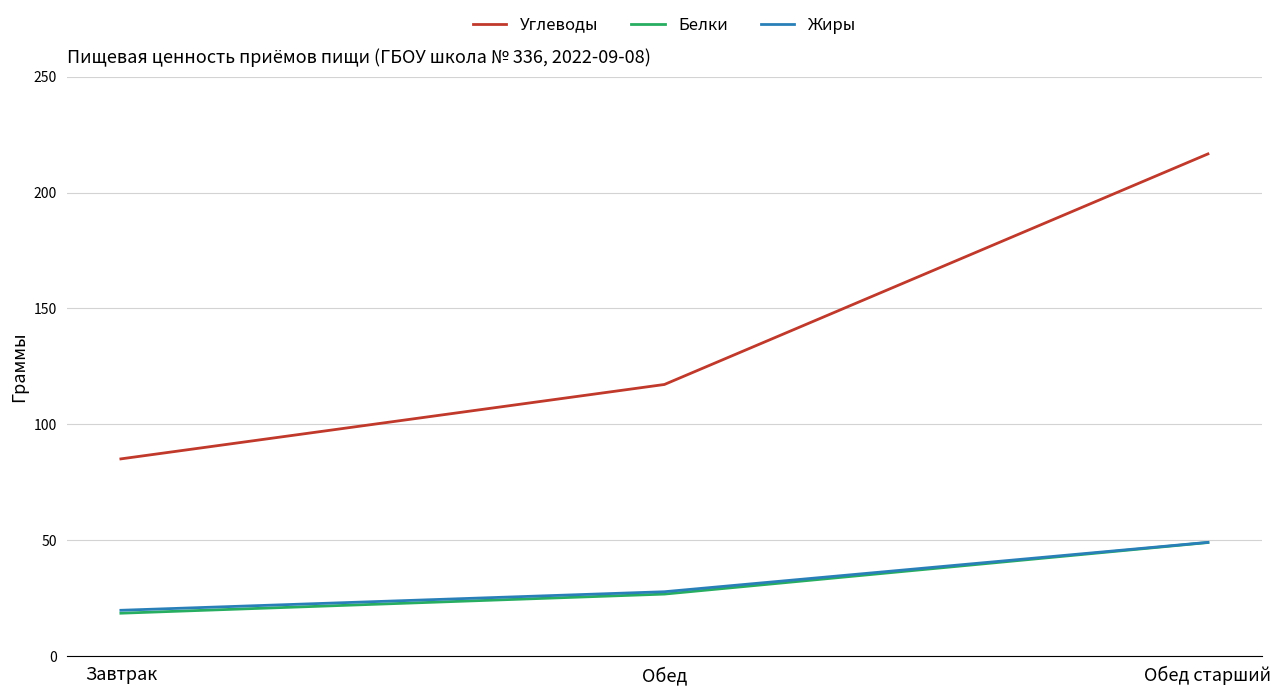

True or false: Белки has a value of 26.7 at Обед.

True